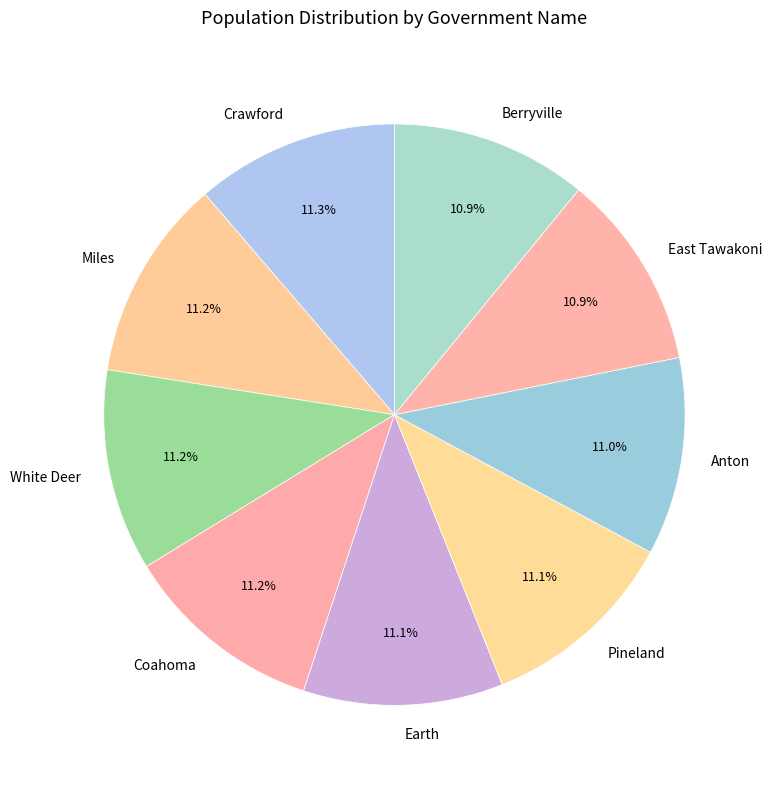

To the nearest percent, what is the combined percentage of Earth and East Tawakoni?

22%